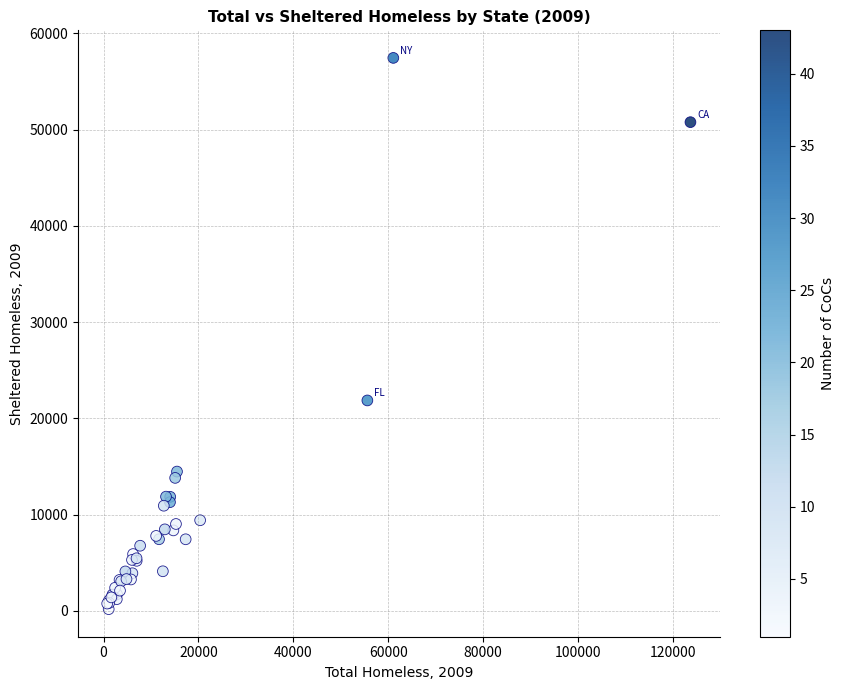

What Y value in the scatter plot is closest to 28818?

21867